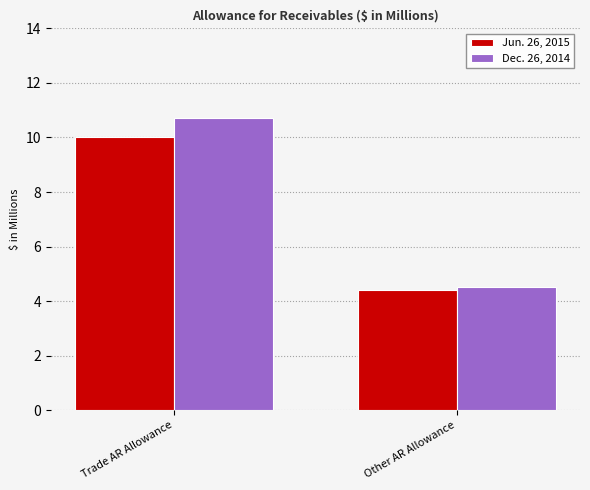

Reading left to right, extract all data points from this chart.

Jun. 26, 2015: Trade AR Allowance=10.0	Other AR Allowance=4.4
Dec. 26, 2014: Trade AR Allowance=10.7	Other AR Allowance=4.5